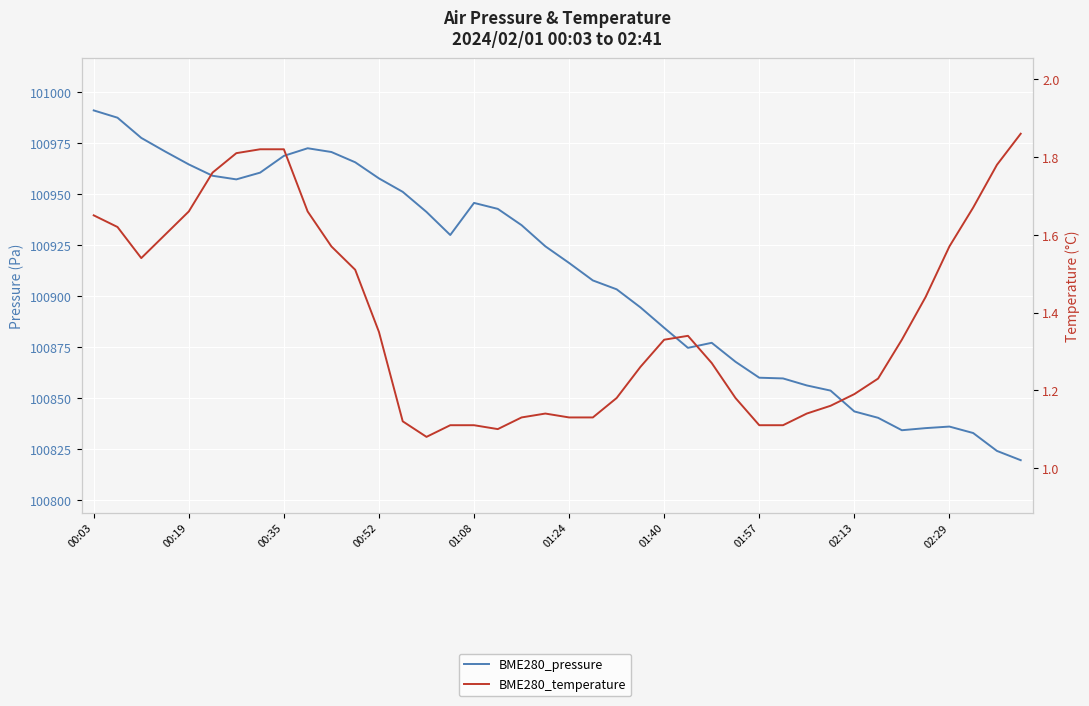

What is the difference between the BME280_pressure values at 29 and 31?

6.0